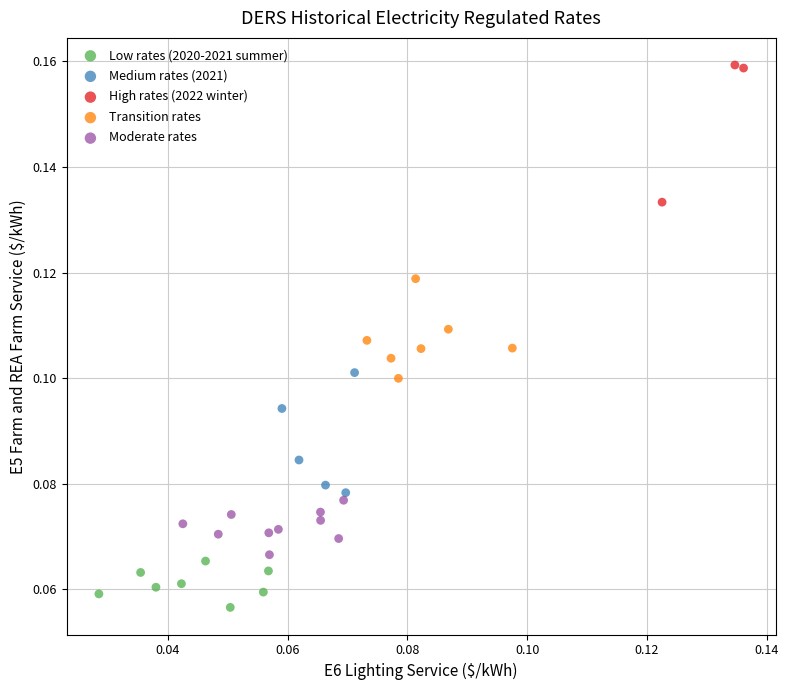

Which series contains the lowest Y value?

Low rates (2020-2021 summer)